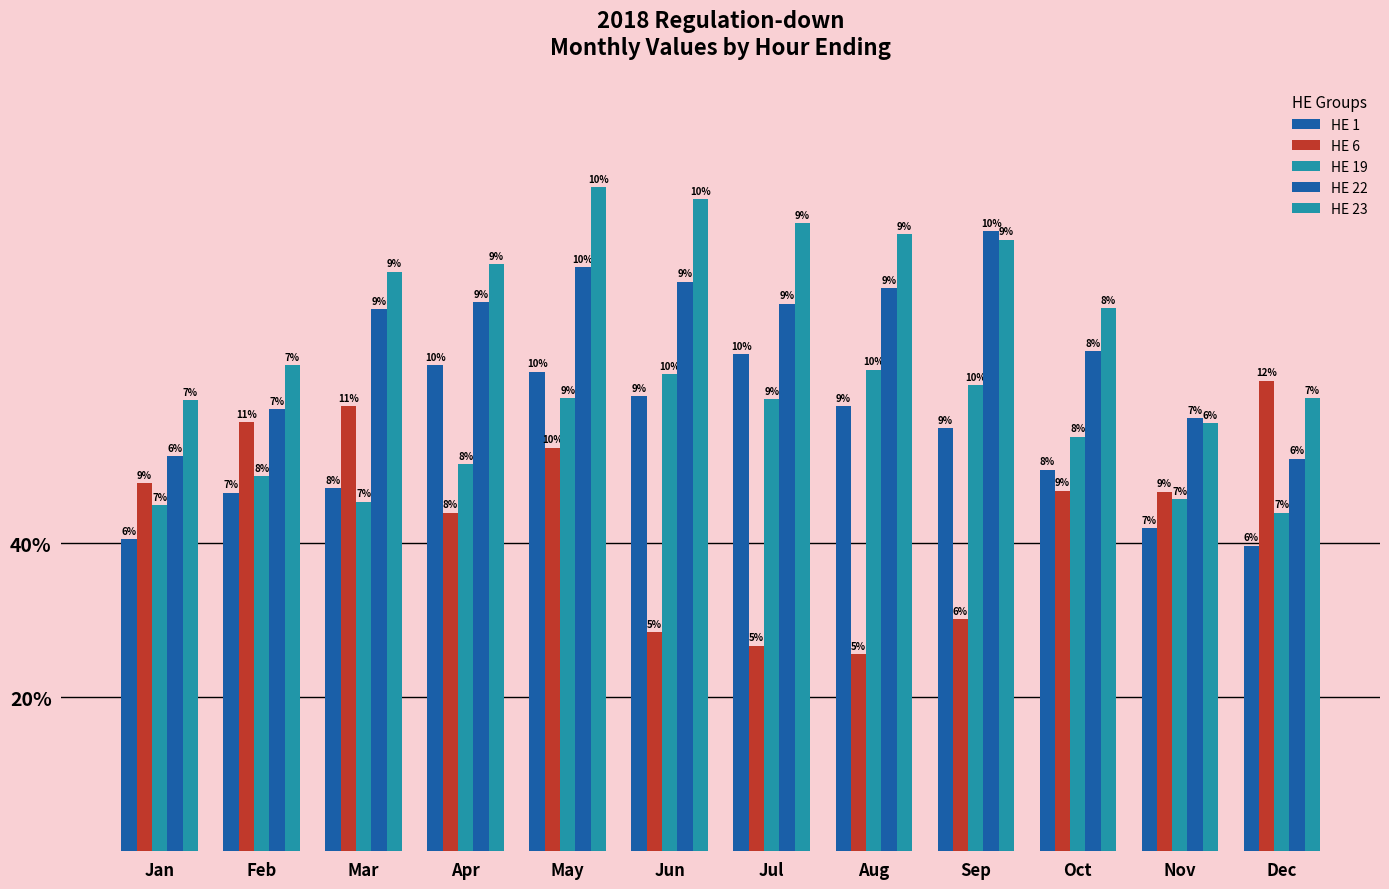

Are the bars horizontal?

No